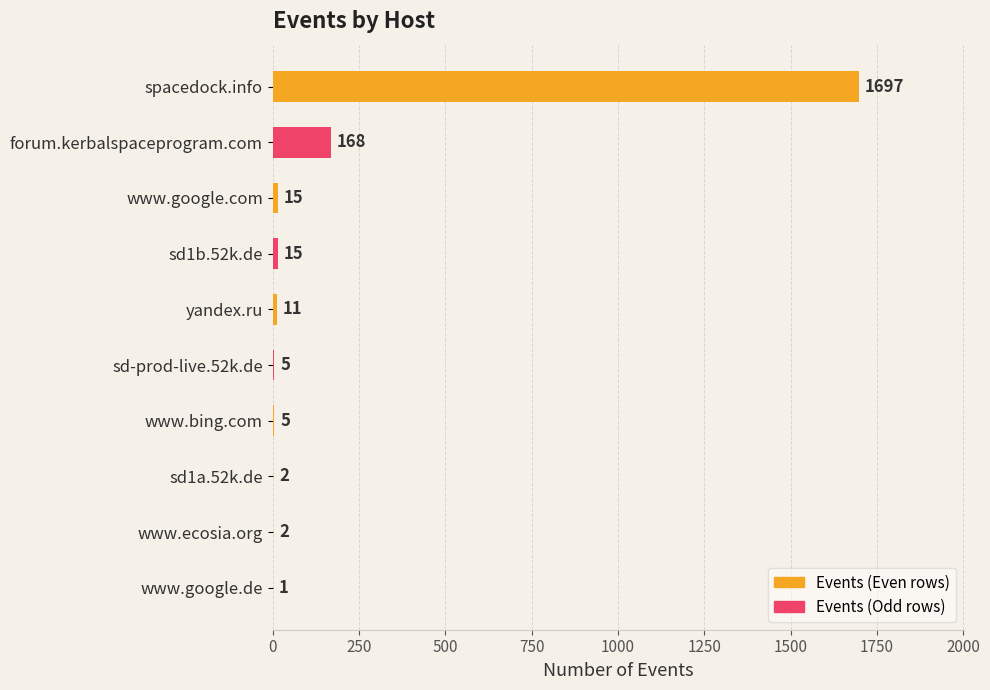

What is the greatest value displayed?

1697